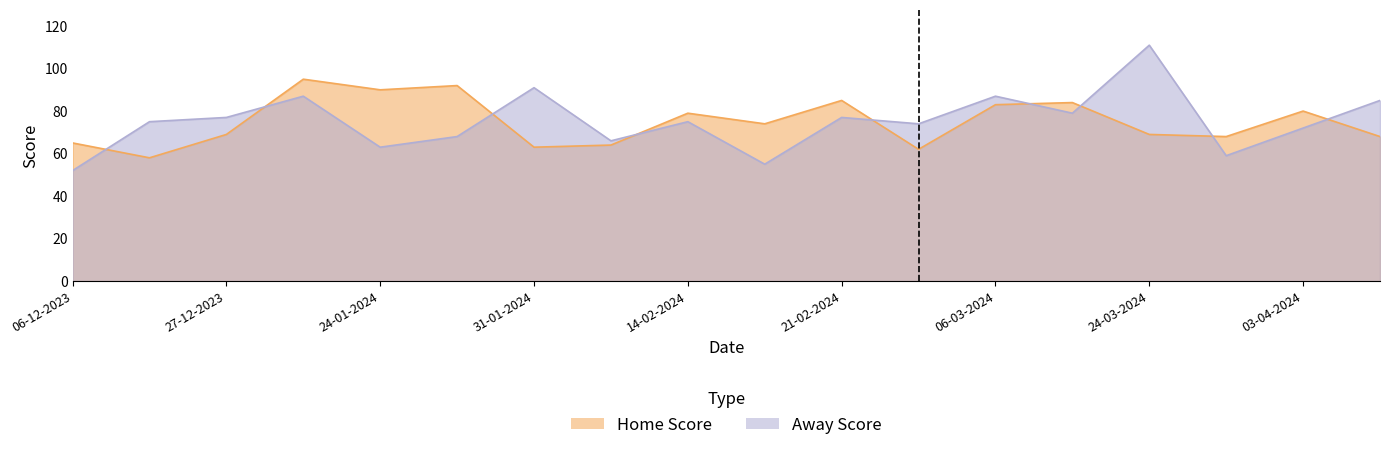

Between 24-03-2024 and 03-04-2024, which is larger?

03-04-2024